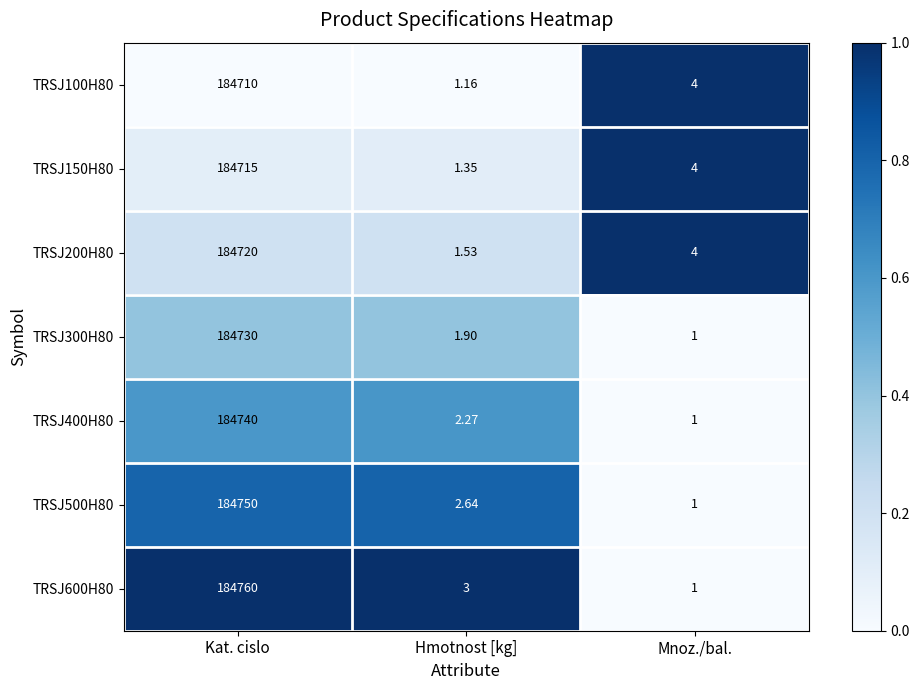

List the labels in order of TRSJ300H80 value, smallest first.

Mnoz./bal., Hmotnost [kg], Kat. cislo